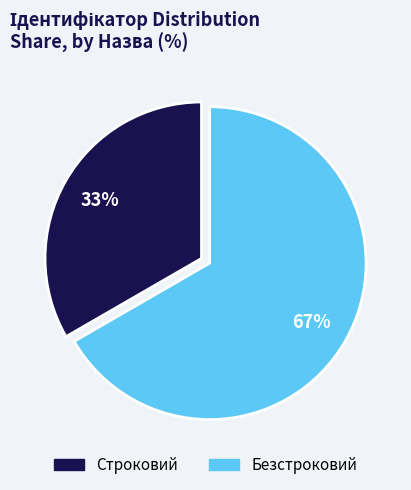

Does Безстроковий account for over 50% of the chart?

Yes